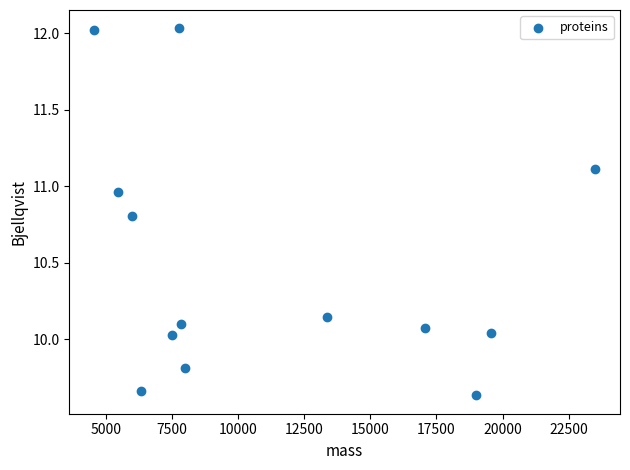

What is the range of Y values (max minus min)?

2.4